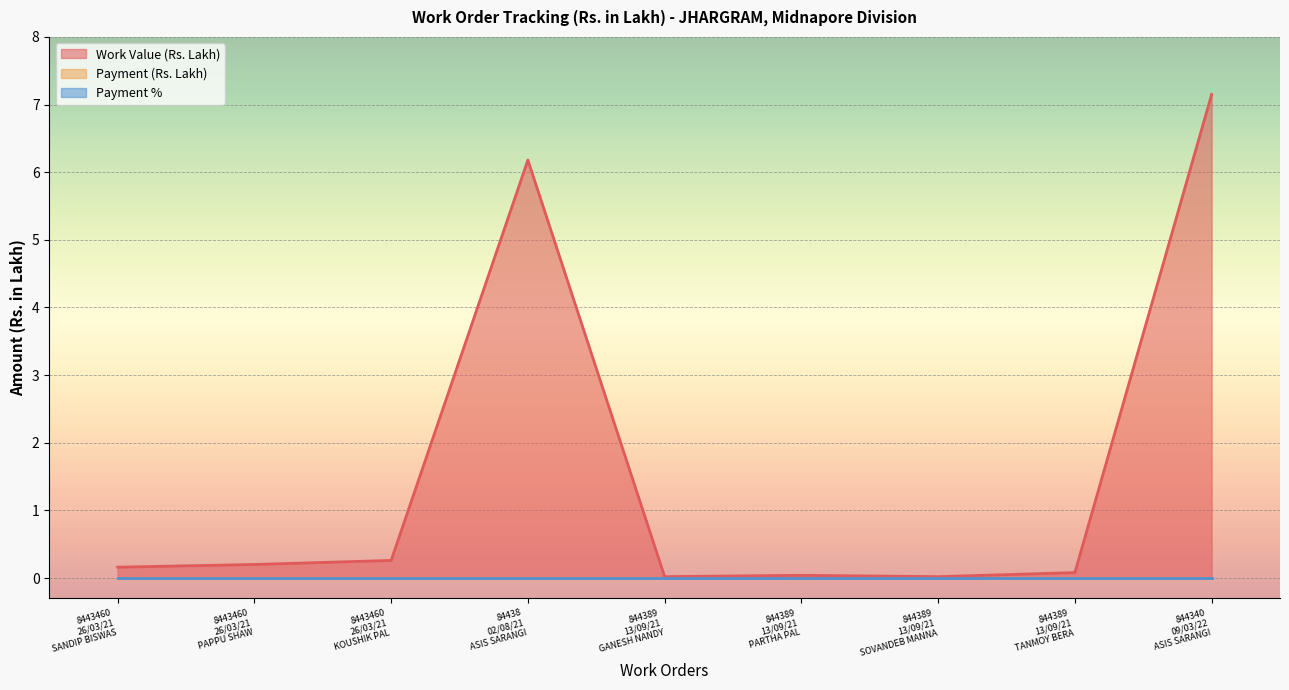

True or false: Payment % and Payment (Rs. Lakh) intersect in this chart.

False